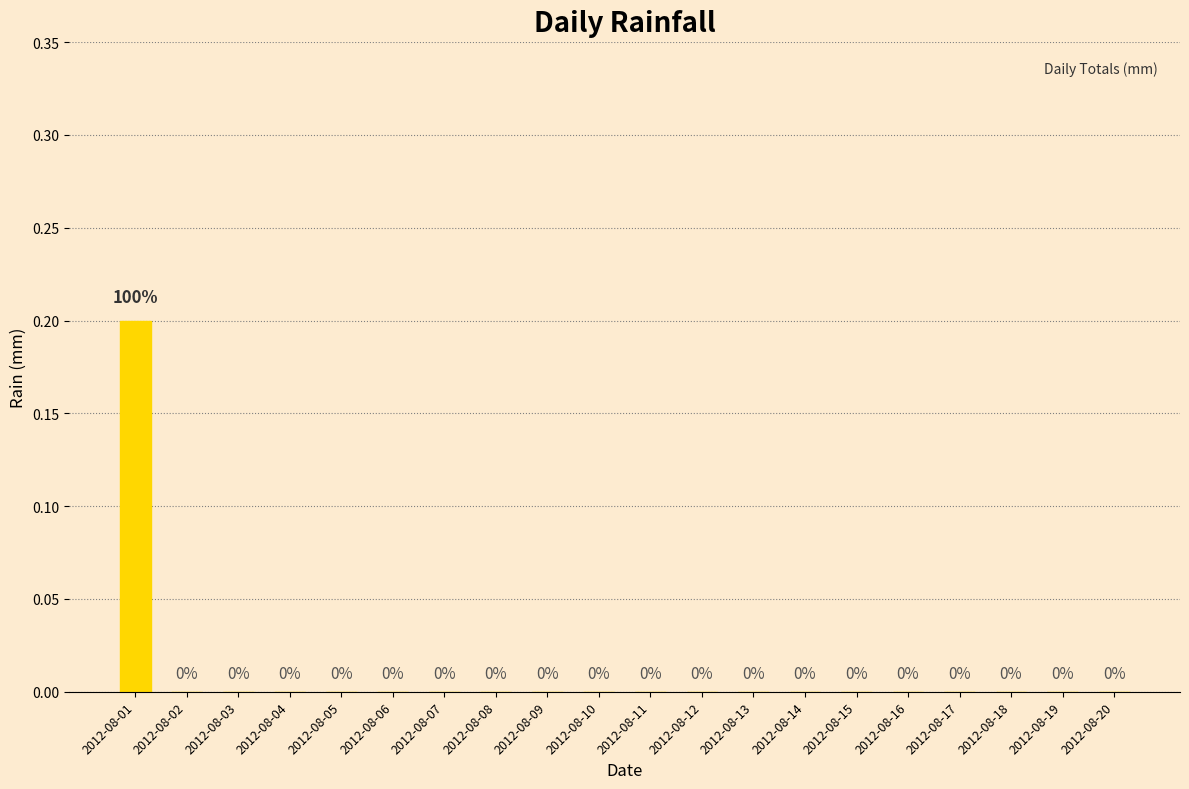

The chart shows a value of 0.0 at 2012-08-19. True or false?

True